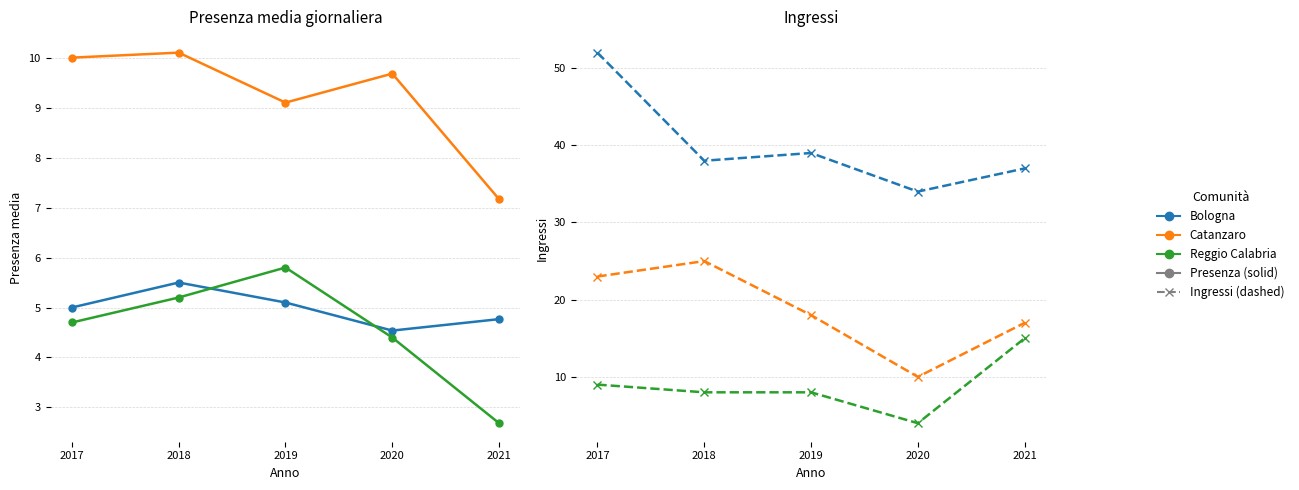

What is the approximate value of Reggio Calabria (Ingressi) at 2017?

9.0